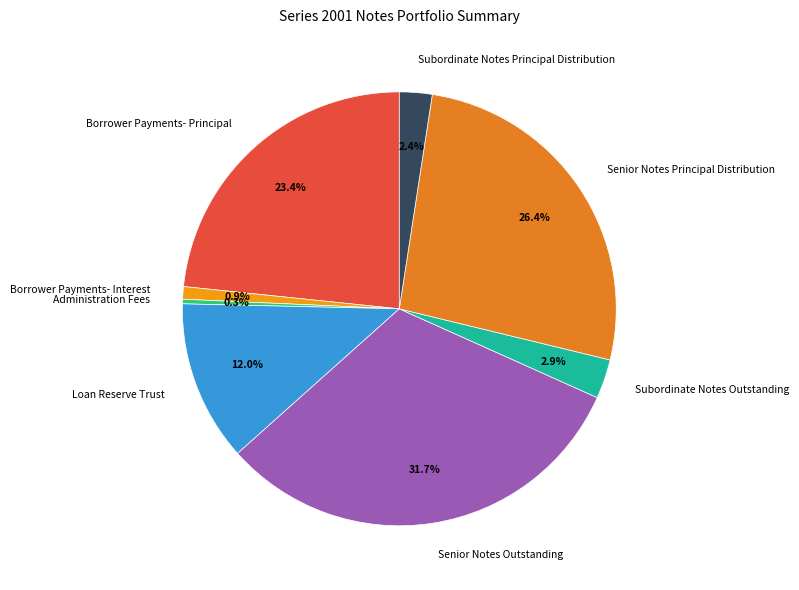

Does Loan Reserve Trust account for over 50% of the chart?

No